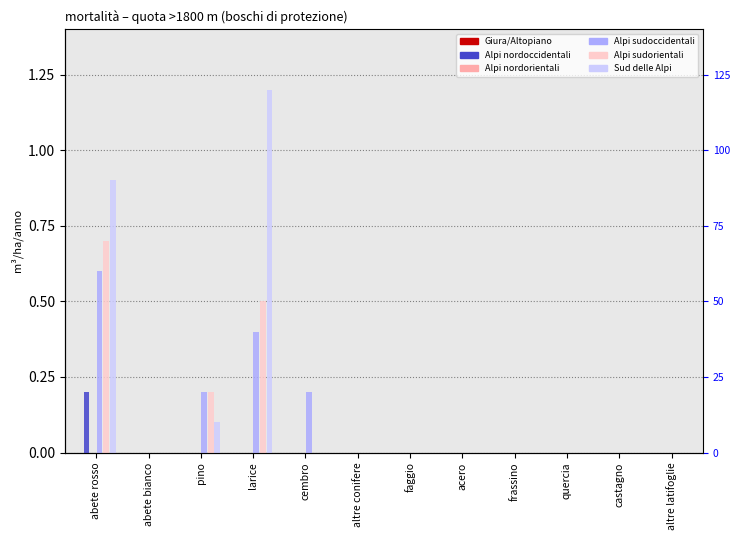

What is the maximum value shown in the chart?

1.2